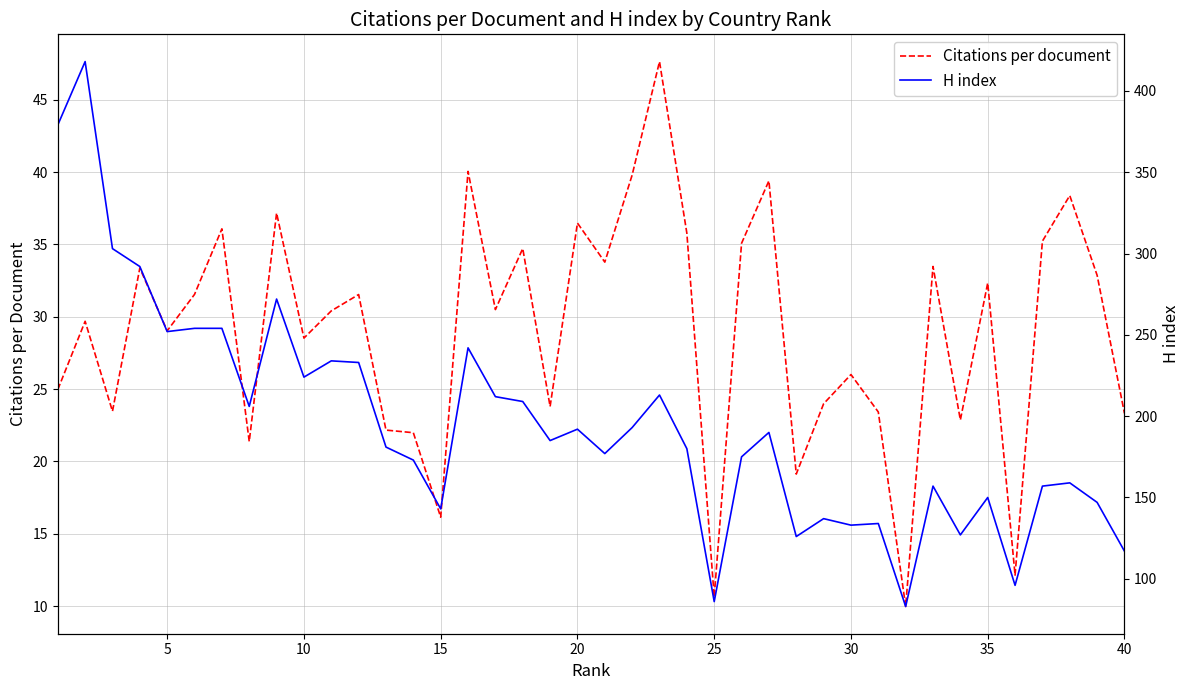

What is the minimum value for Citations per document?

10.0